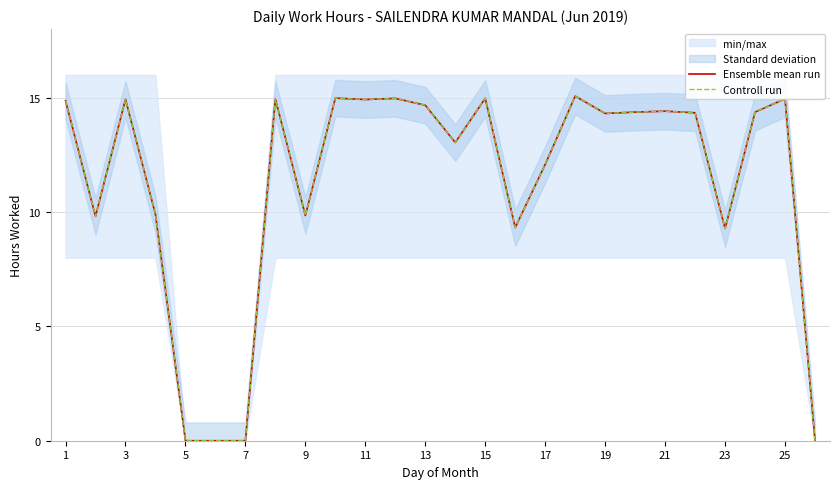

What is the label of the 8th point from the left?

15